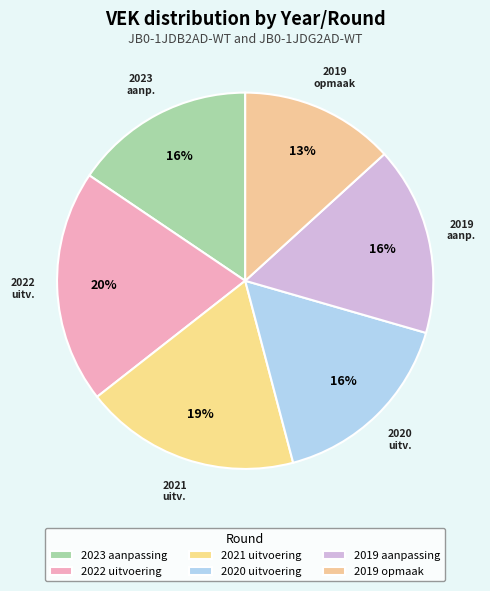

Combined, what portion of the pie is 2019 aanpassing and 2023 aanpassing?

31.8%